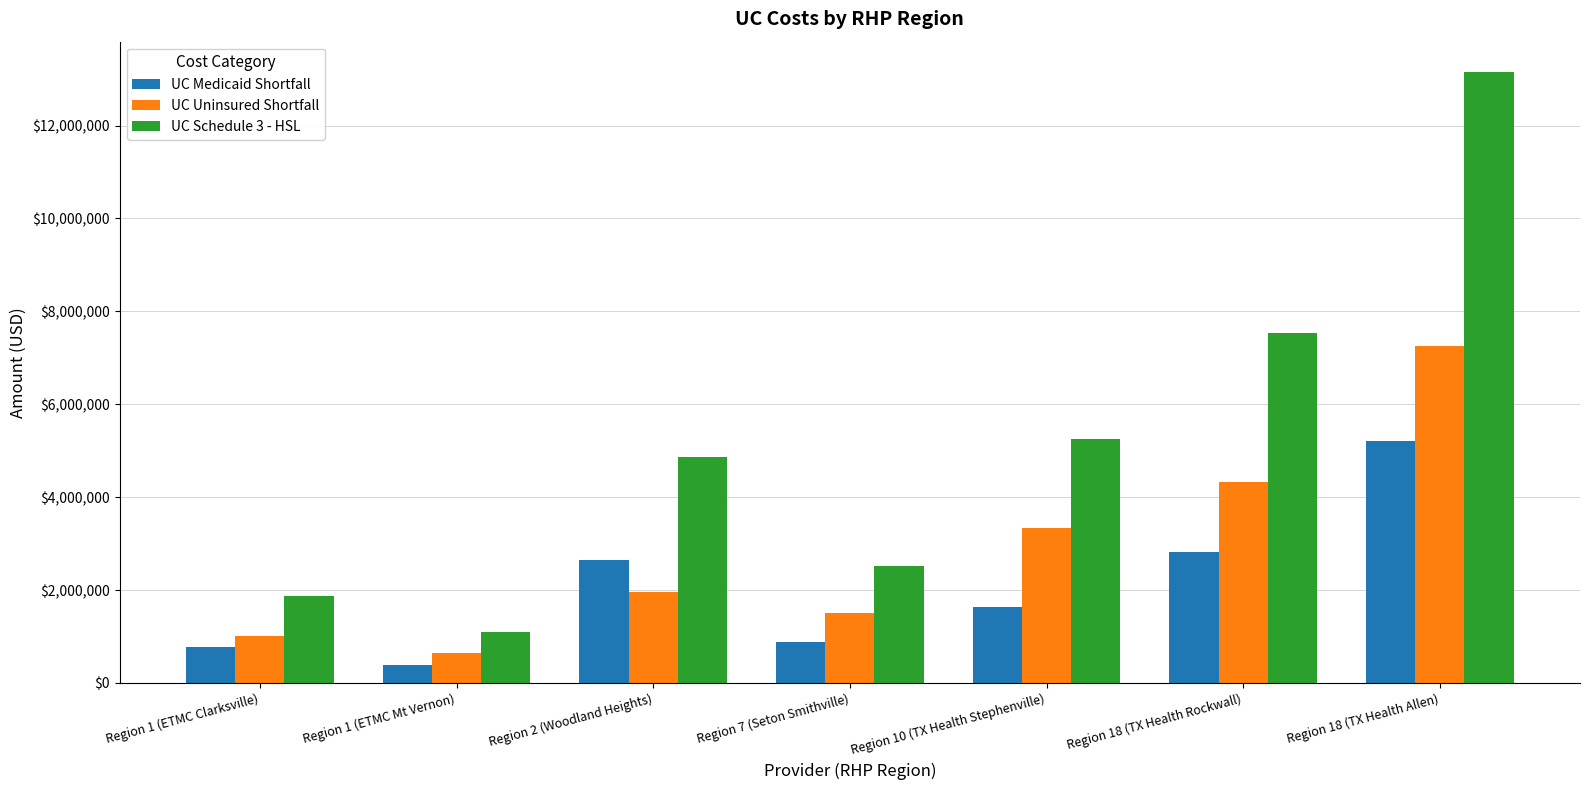

Read the UC Schedule 3 - HSL value at Region 1 (ETMC Mt Vernon).

1092248.1